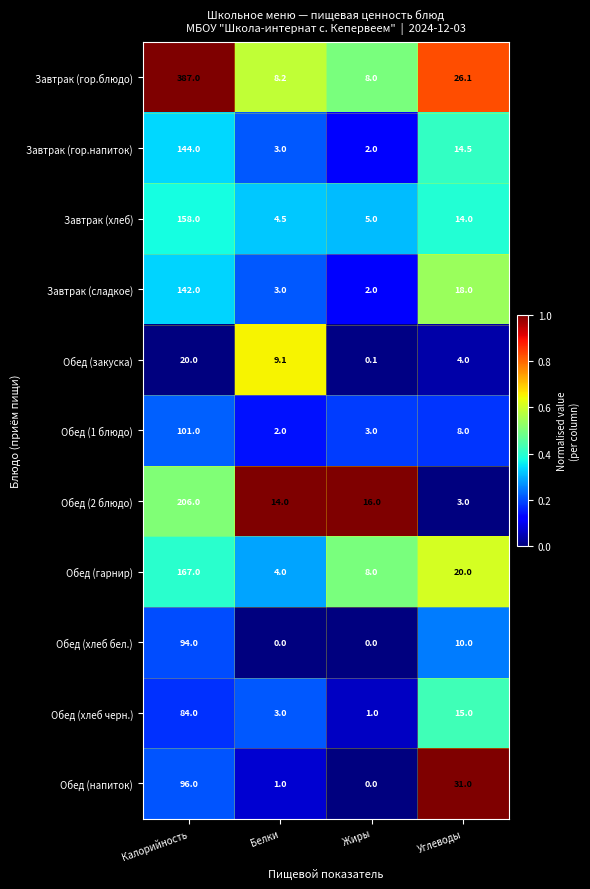

Where does the Обед (1 блюдо) series first go above 8?

Калорийность